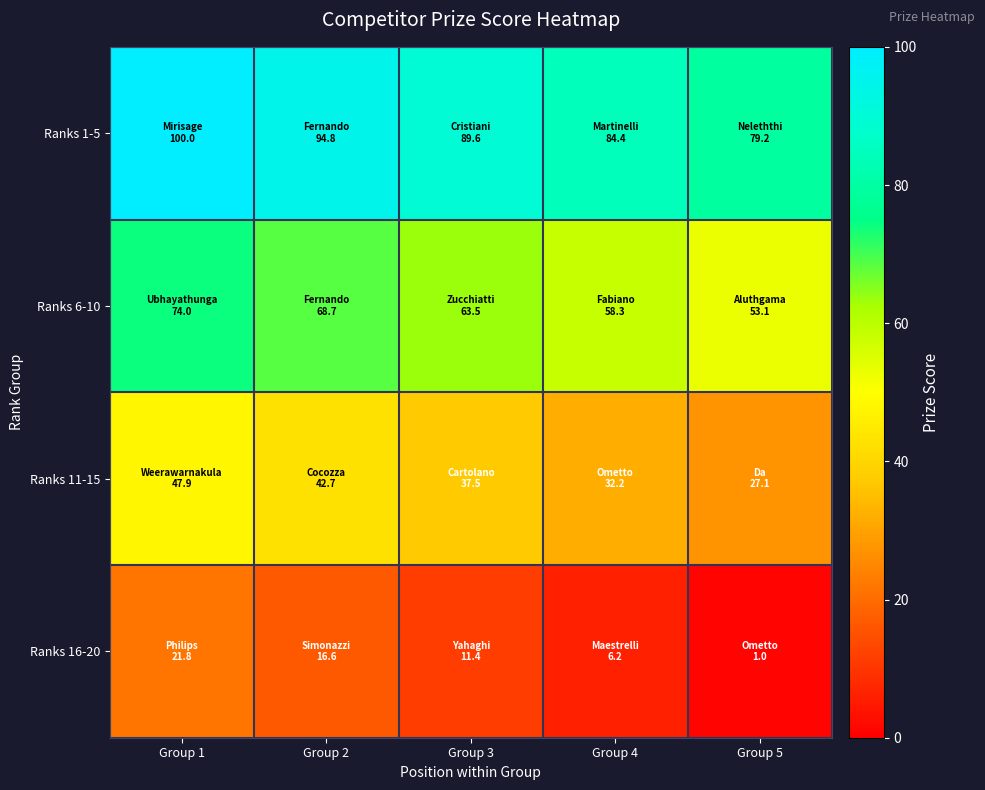

At which category is the sum across all series the highest?

Group 1